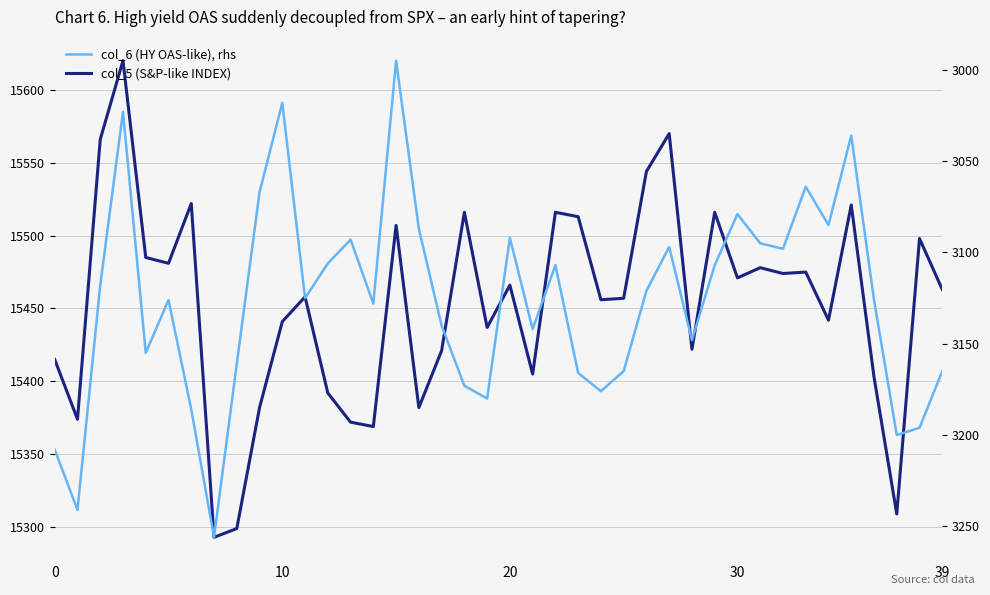

How many lines are shown in the chart?

2